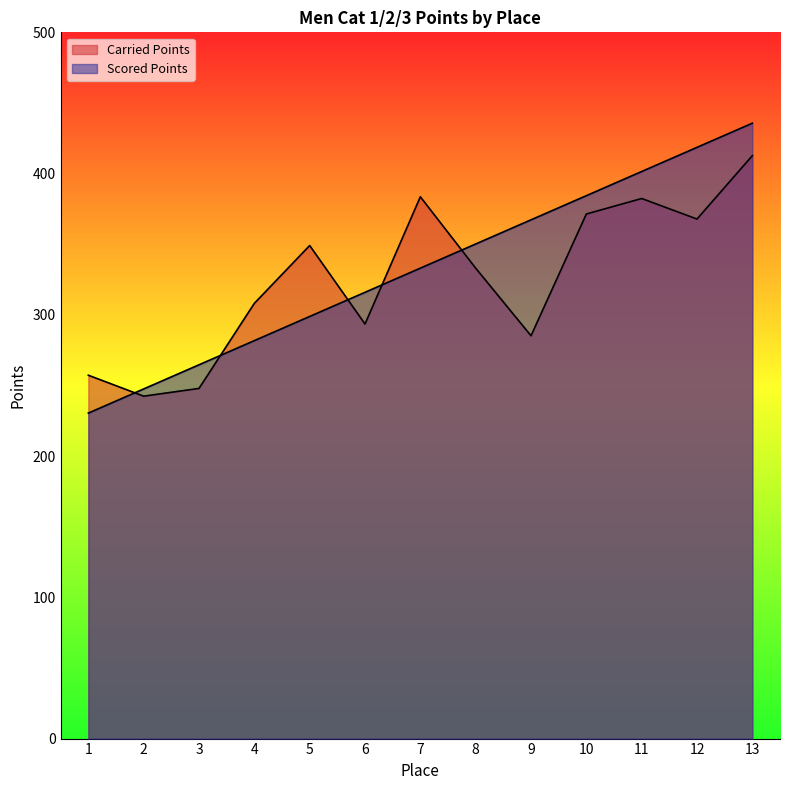

How many data points in Carried Points are less than 333?

6